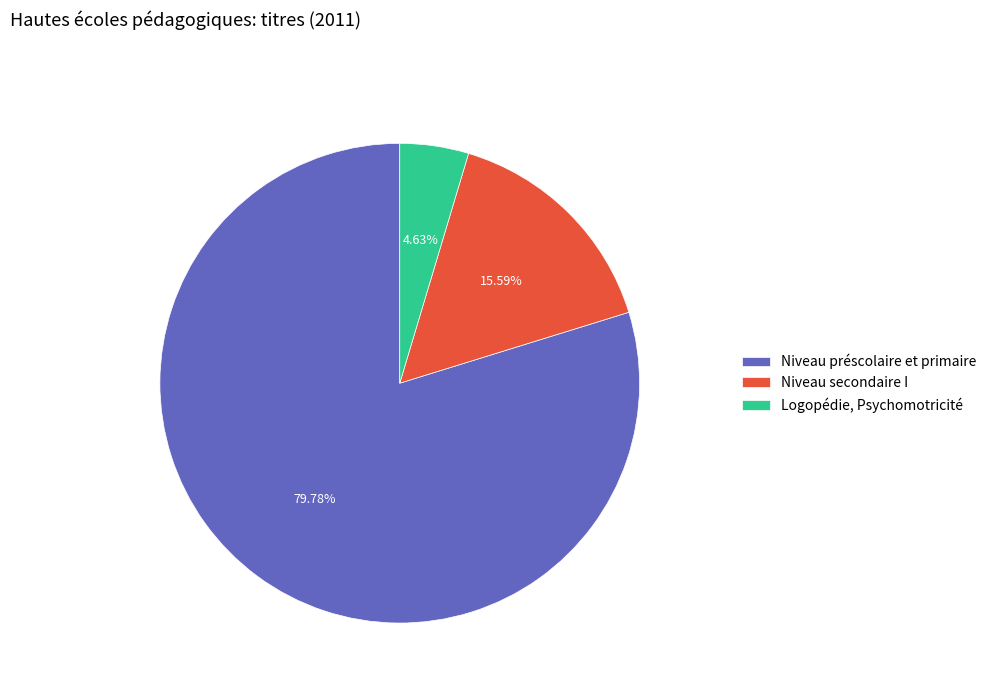

To the nearest percent, what percentage of the pie is Logopédie, Psychomotricité?

5%